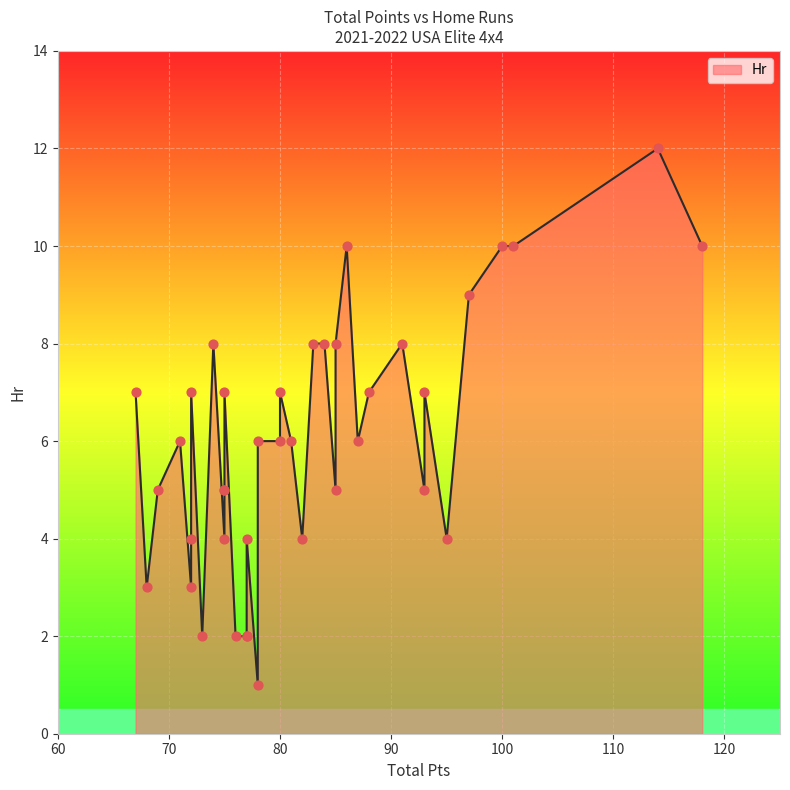

What is the change in value from 72 to 69?

+2